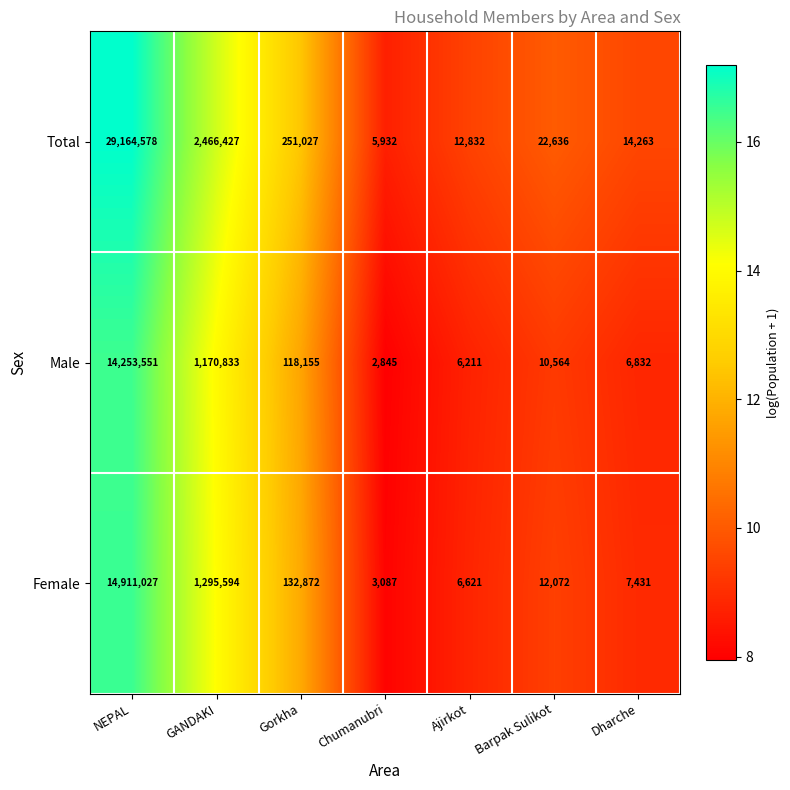

What is the sum of all Male values?

15568991